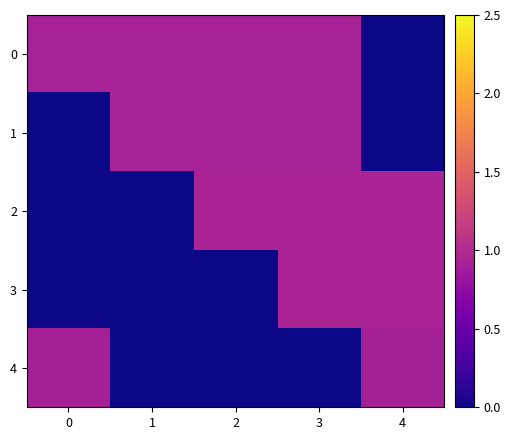

At which category does the chart reach its peak across all series?

2